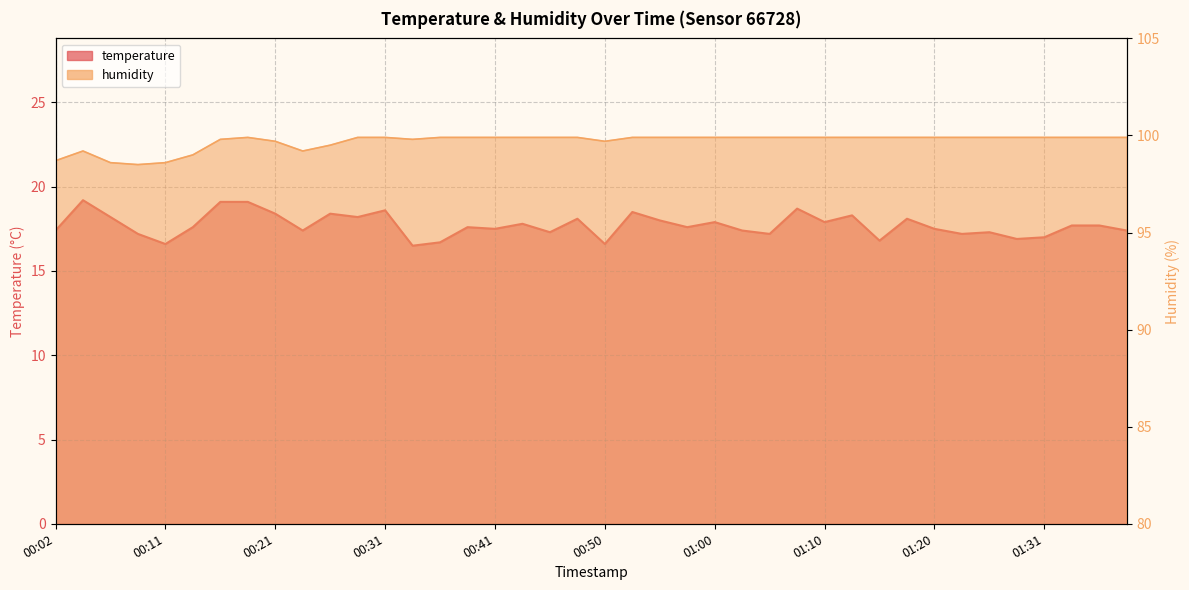

Is the value of temperature at 00:48 greater than the value of humidity at 01:10?

No